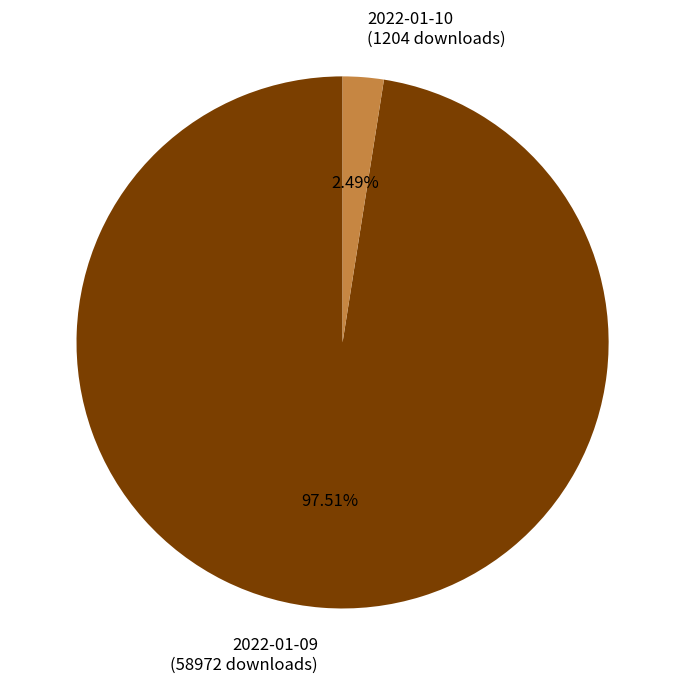

Is the sum of 2022-01-10 and 2022-01-09 greater than half?

Yes